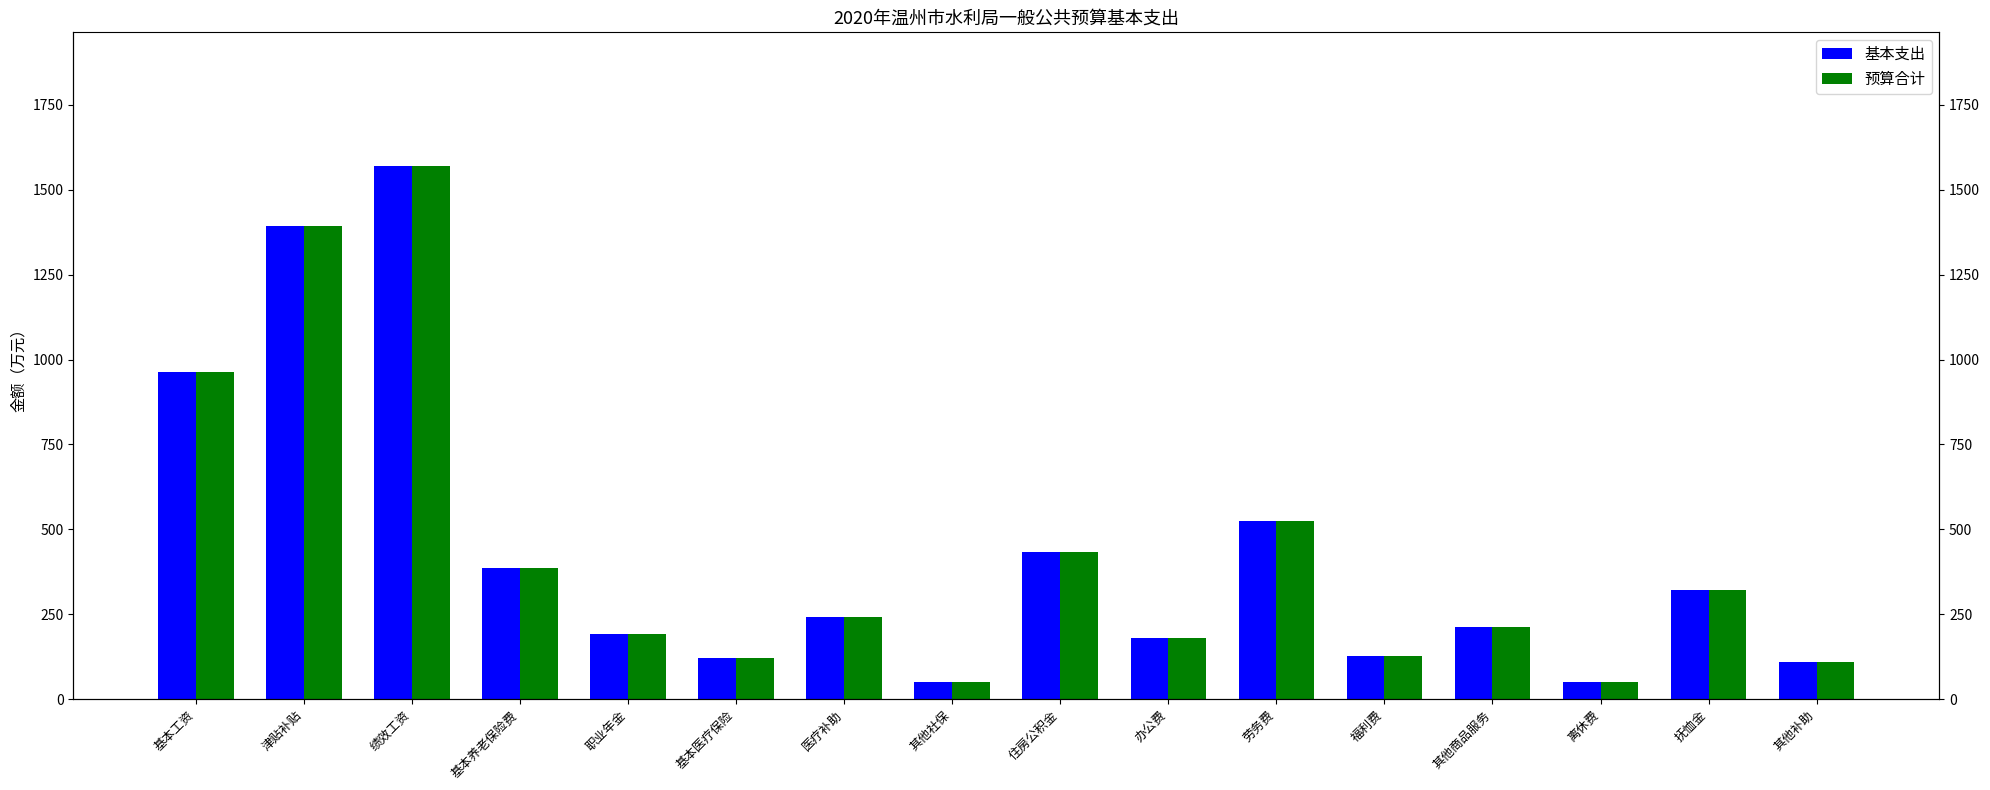

What is the label of the 9th bar from the right?

其他社保